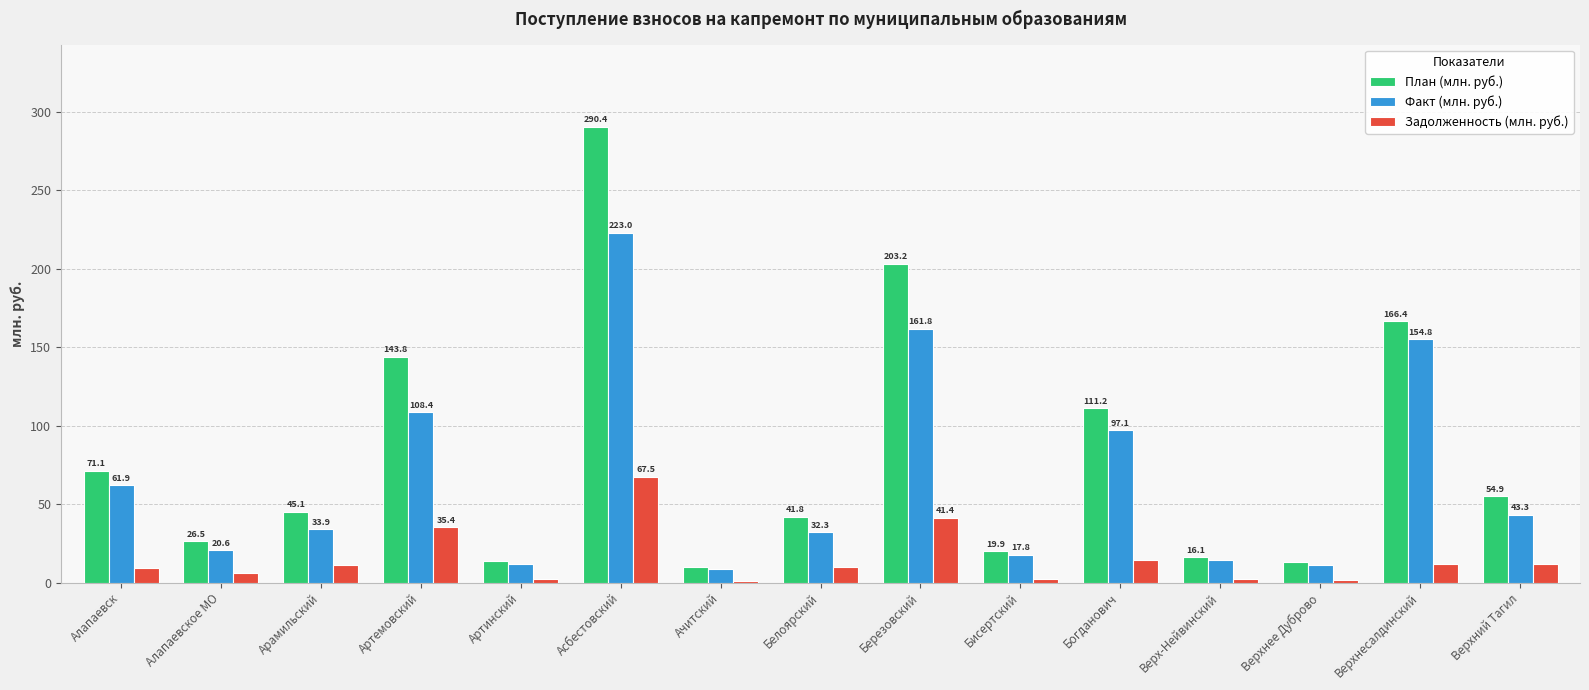

Where does the План (млн. руб.) series first go above 45?

Алапаевск